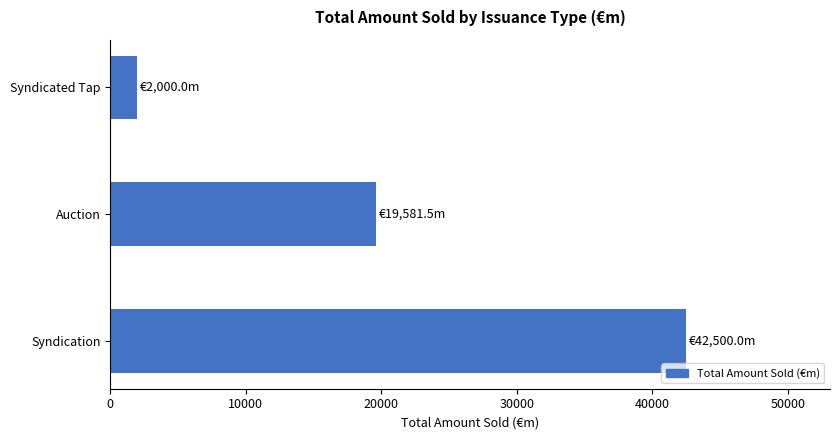

What is the average value?

21360.5